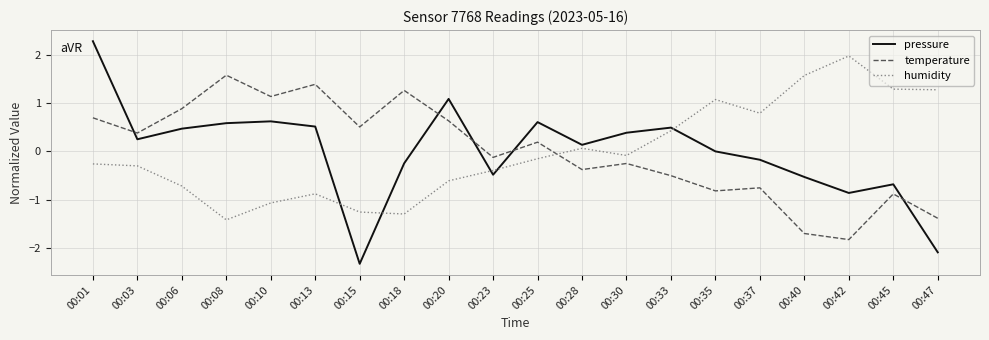

True or false: temperature has a value of 0.4 at 00:03.

True